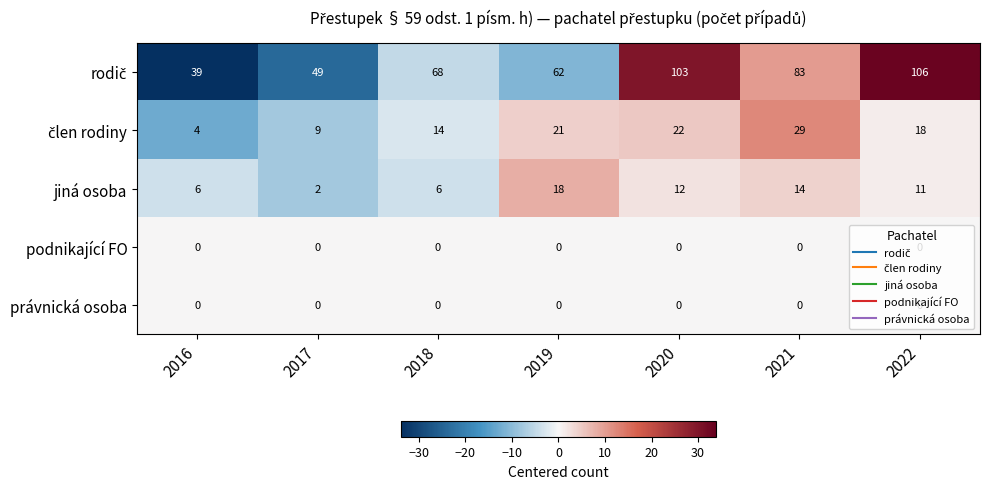

At which category is the sum across all series the highest?

2020